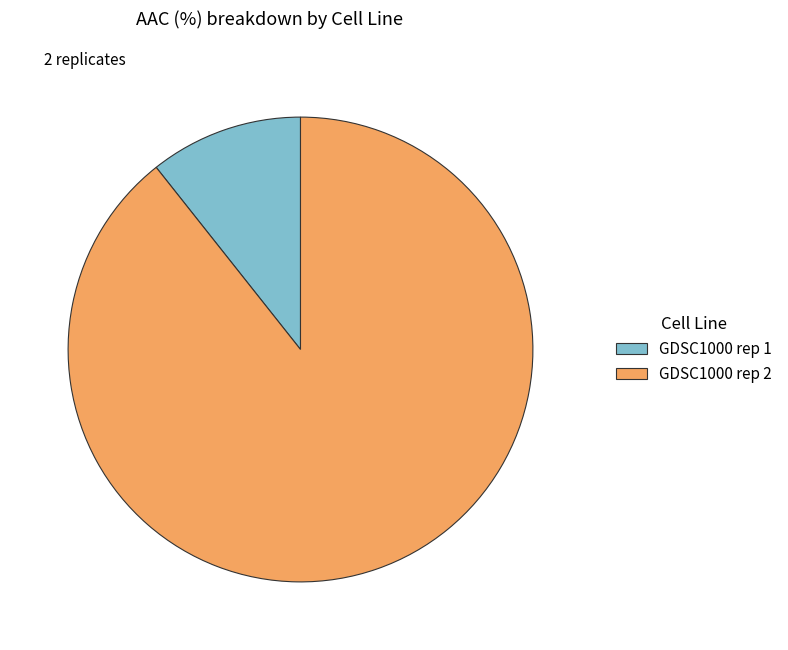

Combined, do GDSC1000 rep 1 and GDSC1000 rep 2 account for over 50%?

Yes